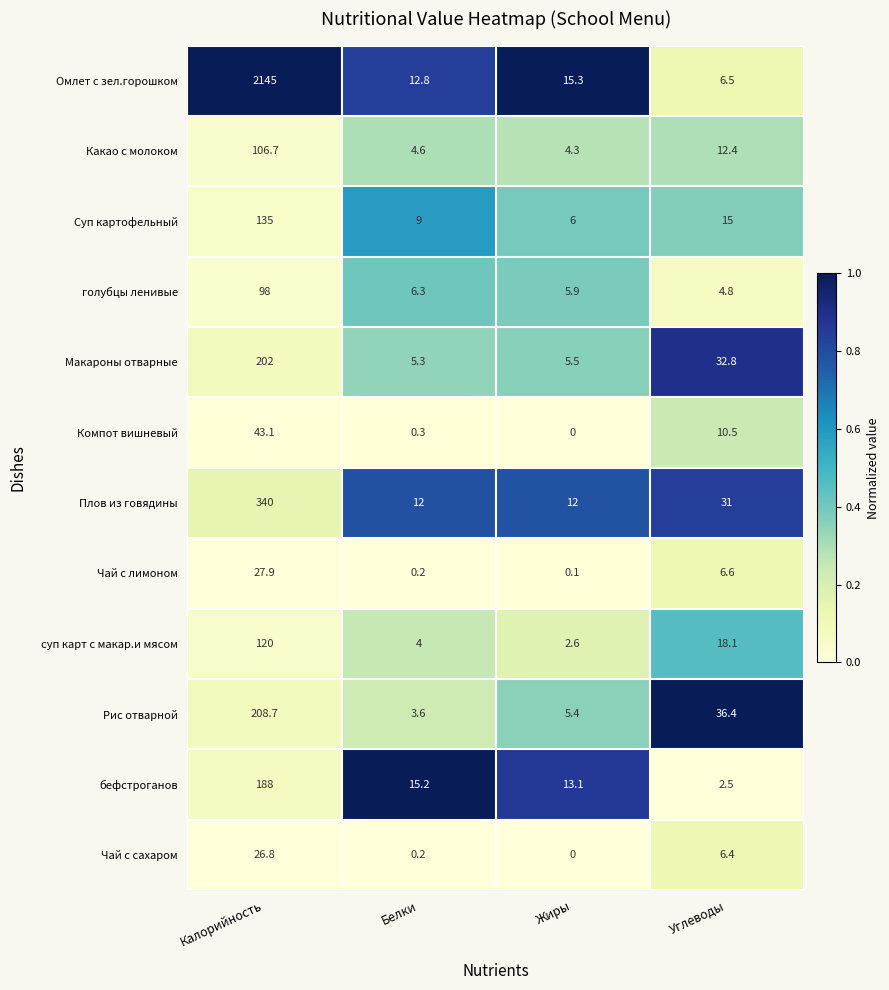

Which label corresponds to the smallest value in the chart?

Жиры